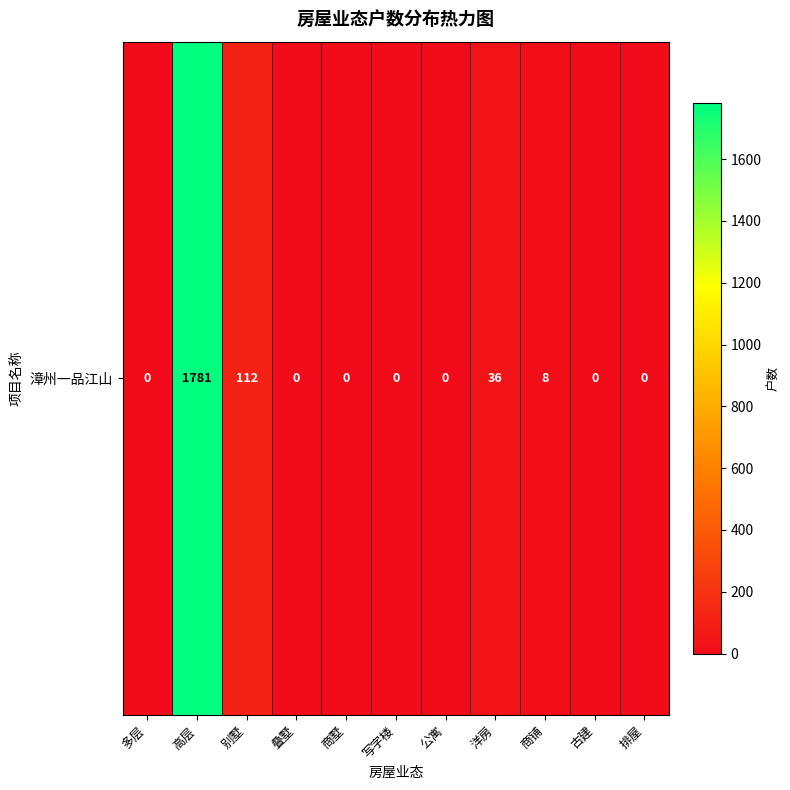

At which category does the chart reach its peak across all series?

高层